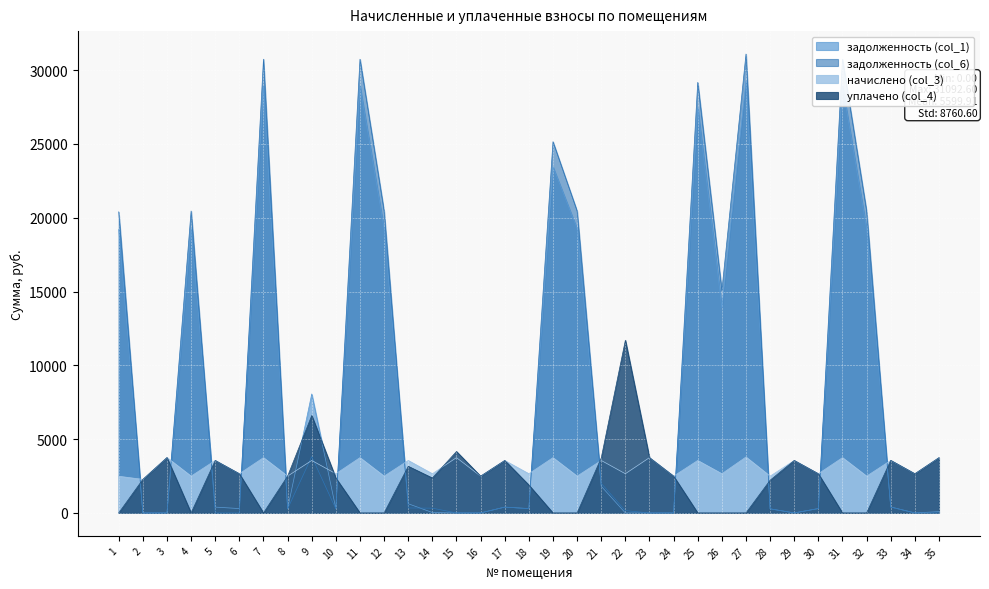

Between 4 and 16, which series saw the biggest shift?

задолженность (col_6)